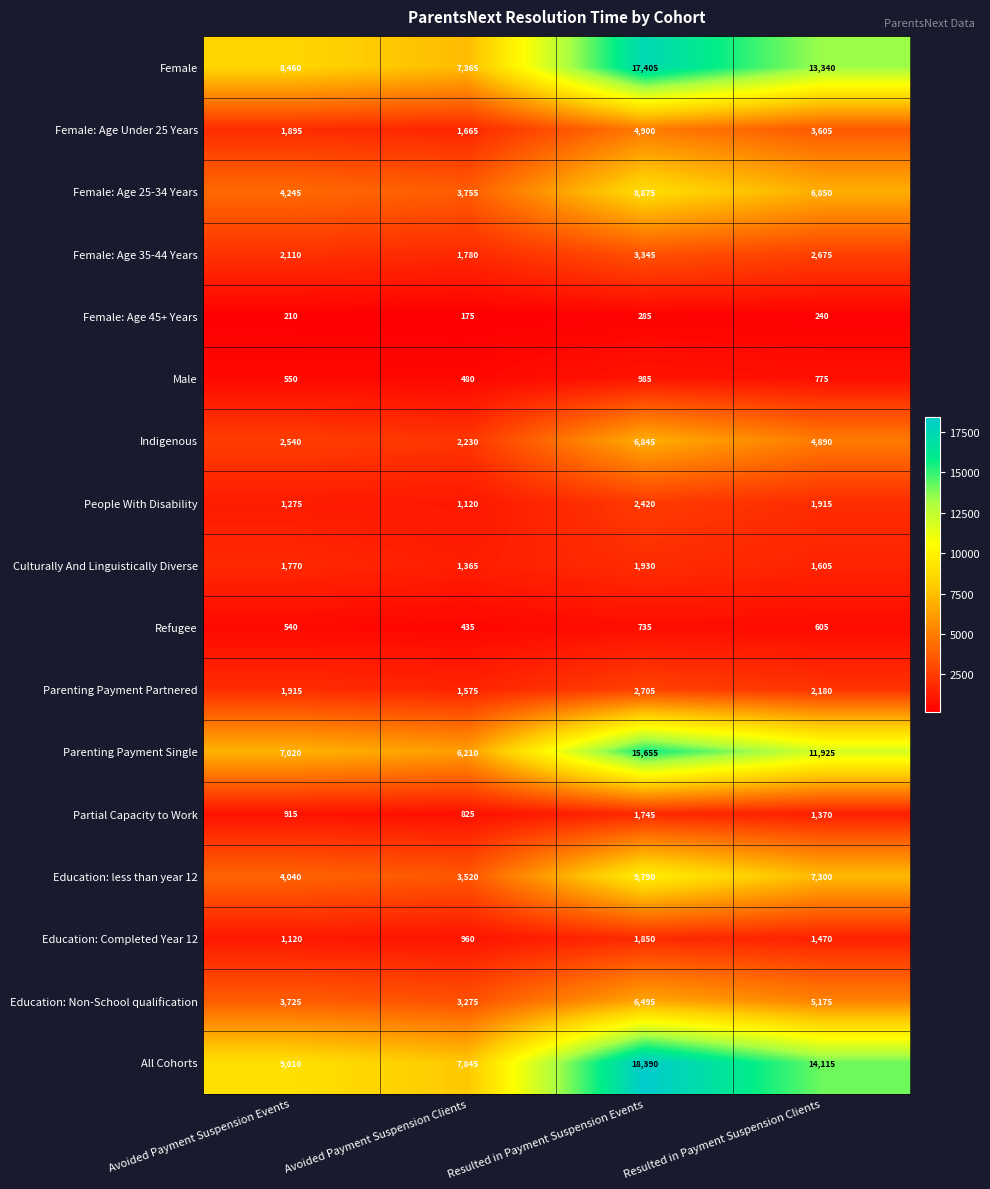

True or false: Female: Age 45+ Years has a value of 285 at Resulted in Payment Suspension Events.

True